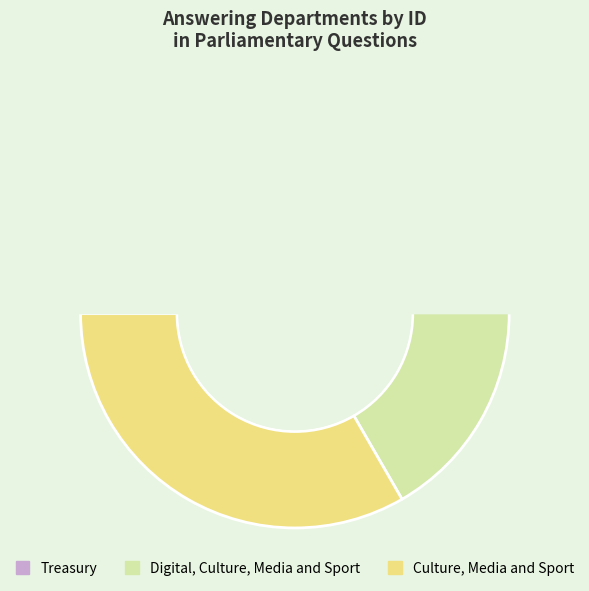

Do Treasury and Culture, Media and Sport together represent more than half of the pie?

Yes